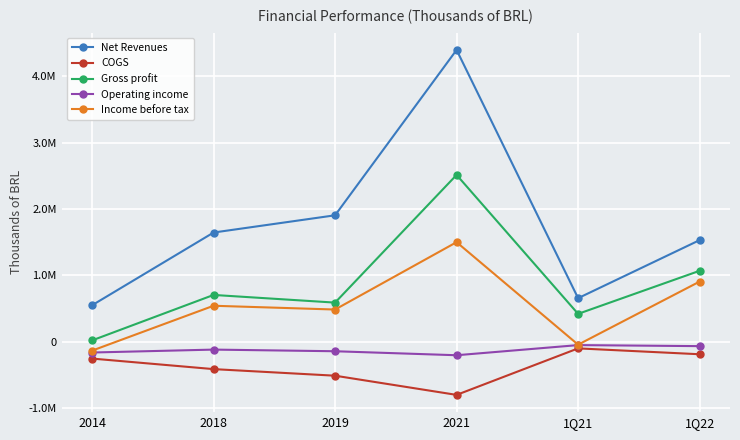

What is the total value across all series at 2014?

13083.2